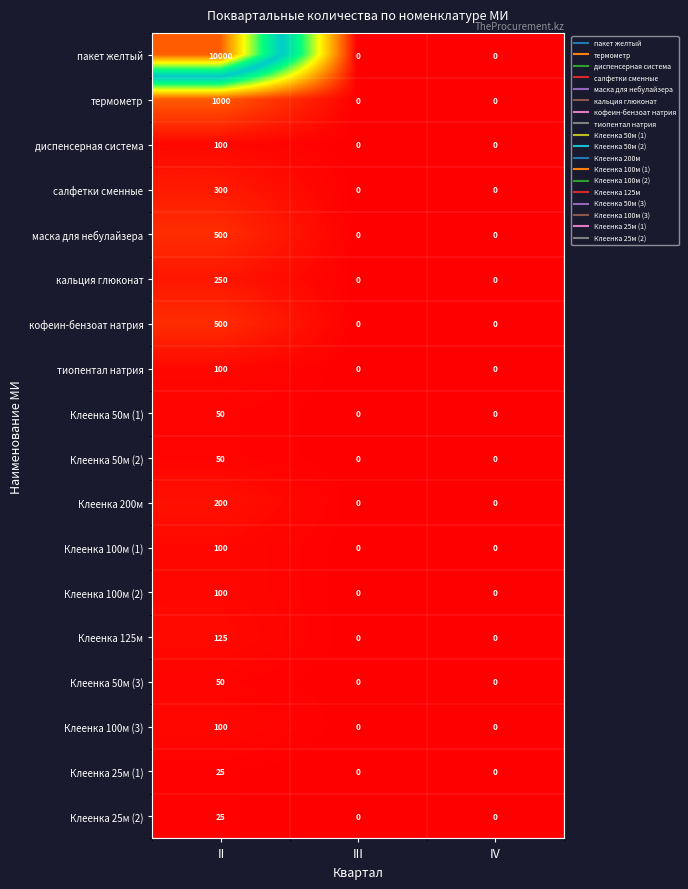

The value of кальция глюконат at IV is 0. True or false?

True